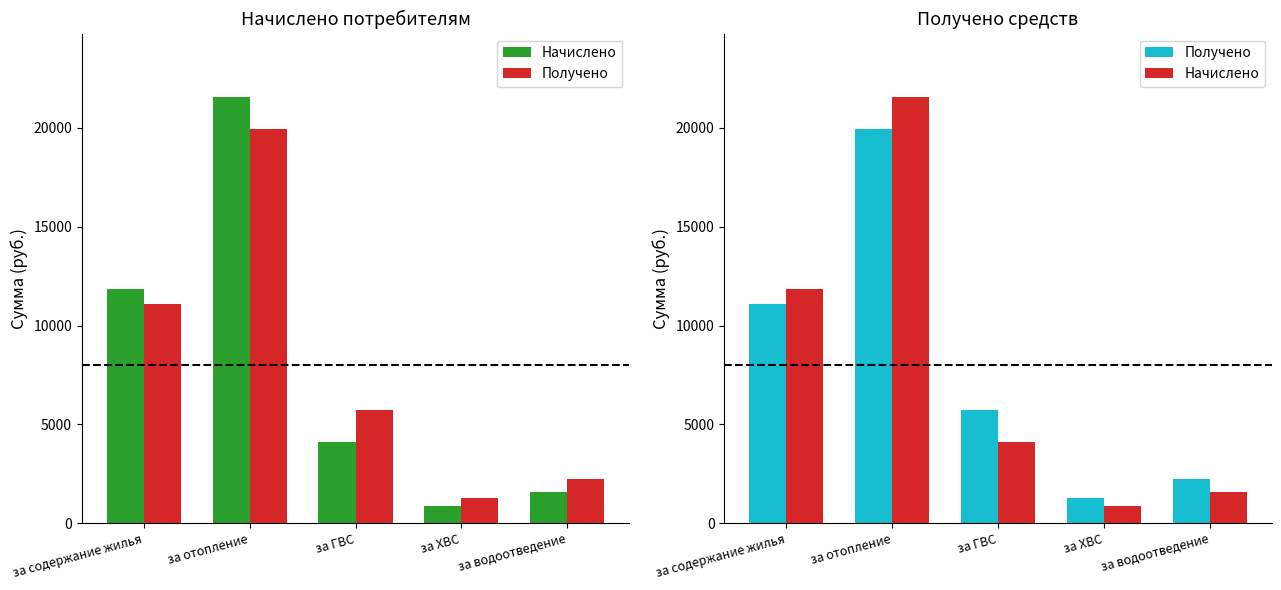

What is the average value of the Начислено series?

7999.1